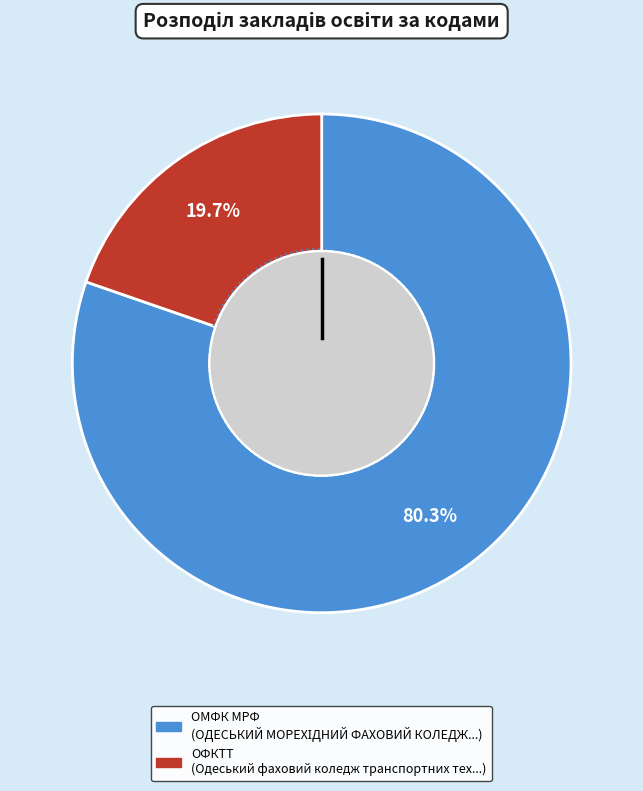

What is the largest slice in the pie chart?

ОМФК МРФ